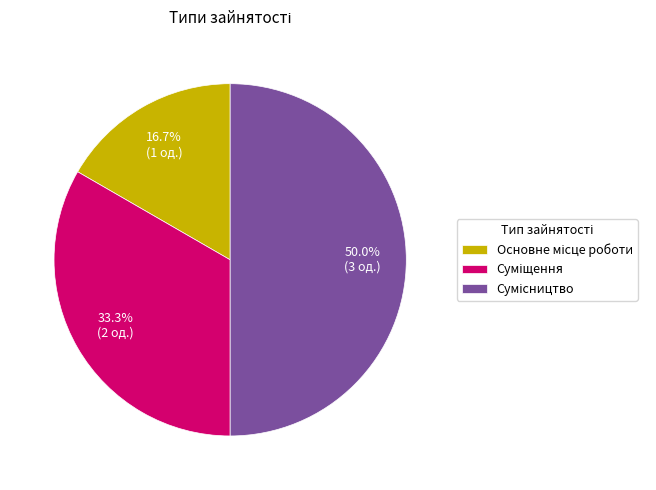

What percentage is NOT represented by Основне місце роботи?

83.3%